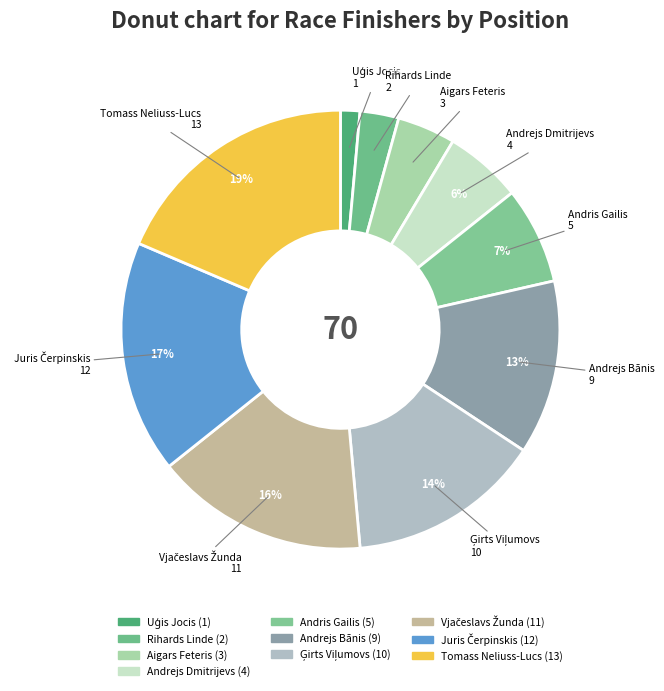

The Tomass Neliuss-Lucs slice represents 13% of the pie. True or false?

False